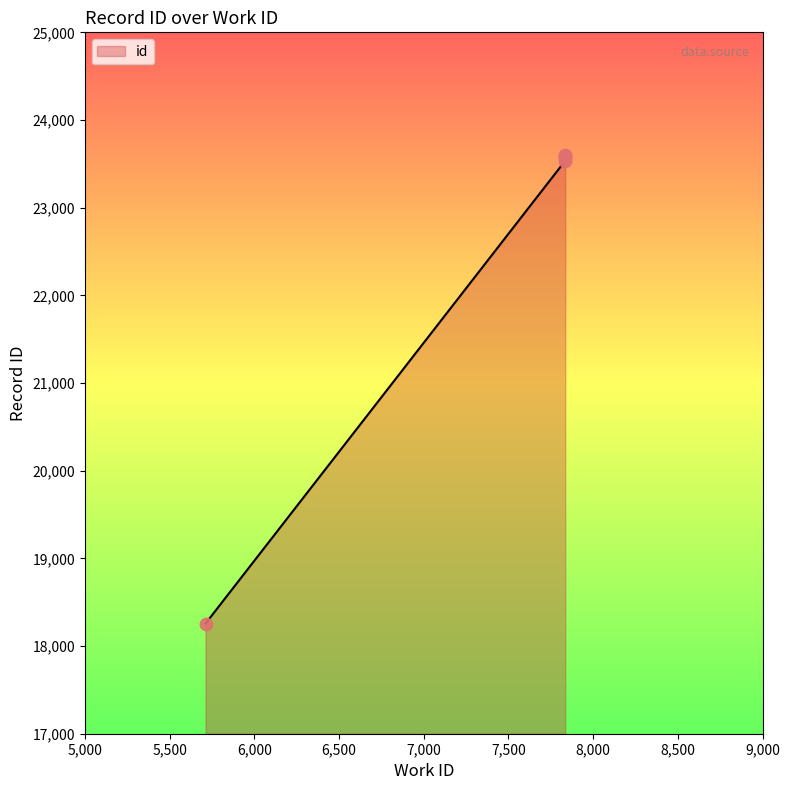

Which has a higher value, 7835 or 7835?

7835